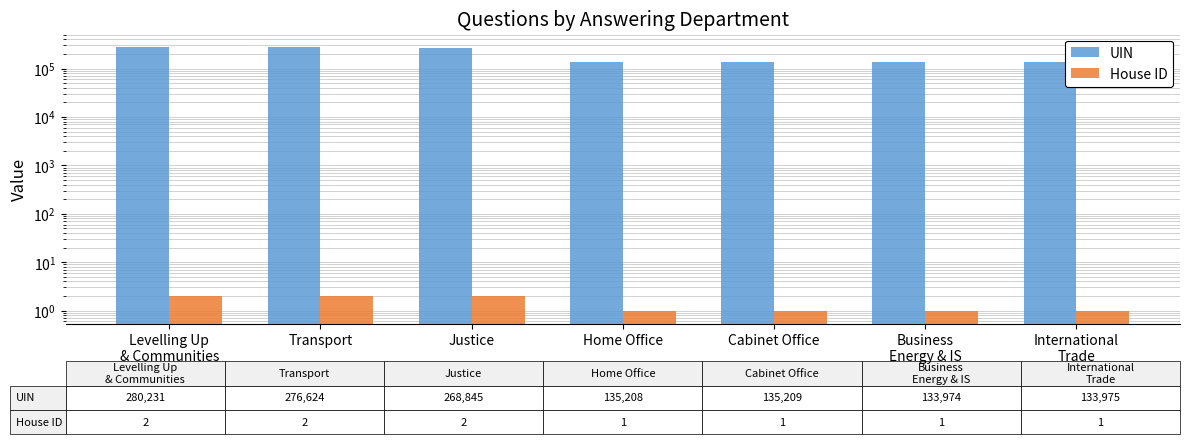

Between Justice and Business
Energy & IS, which is larger?

Justice